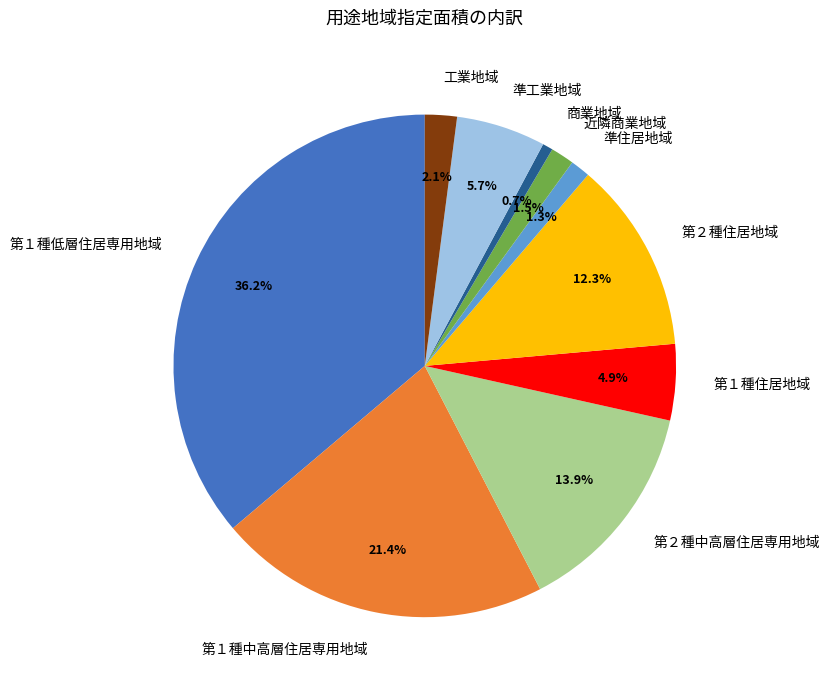

To the nearest percent, what is the difference between the largest and smallest slice percentages?

36%